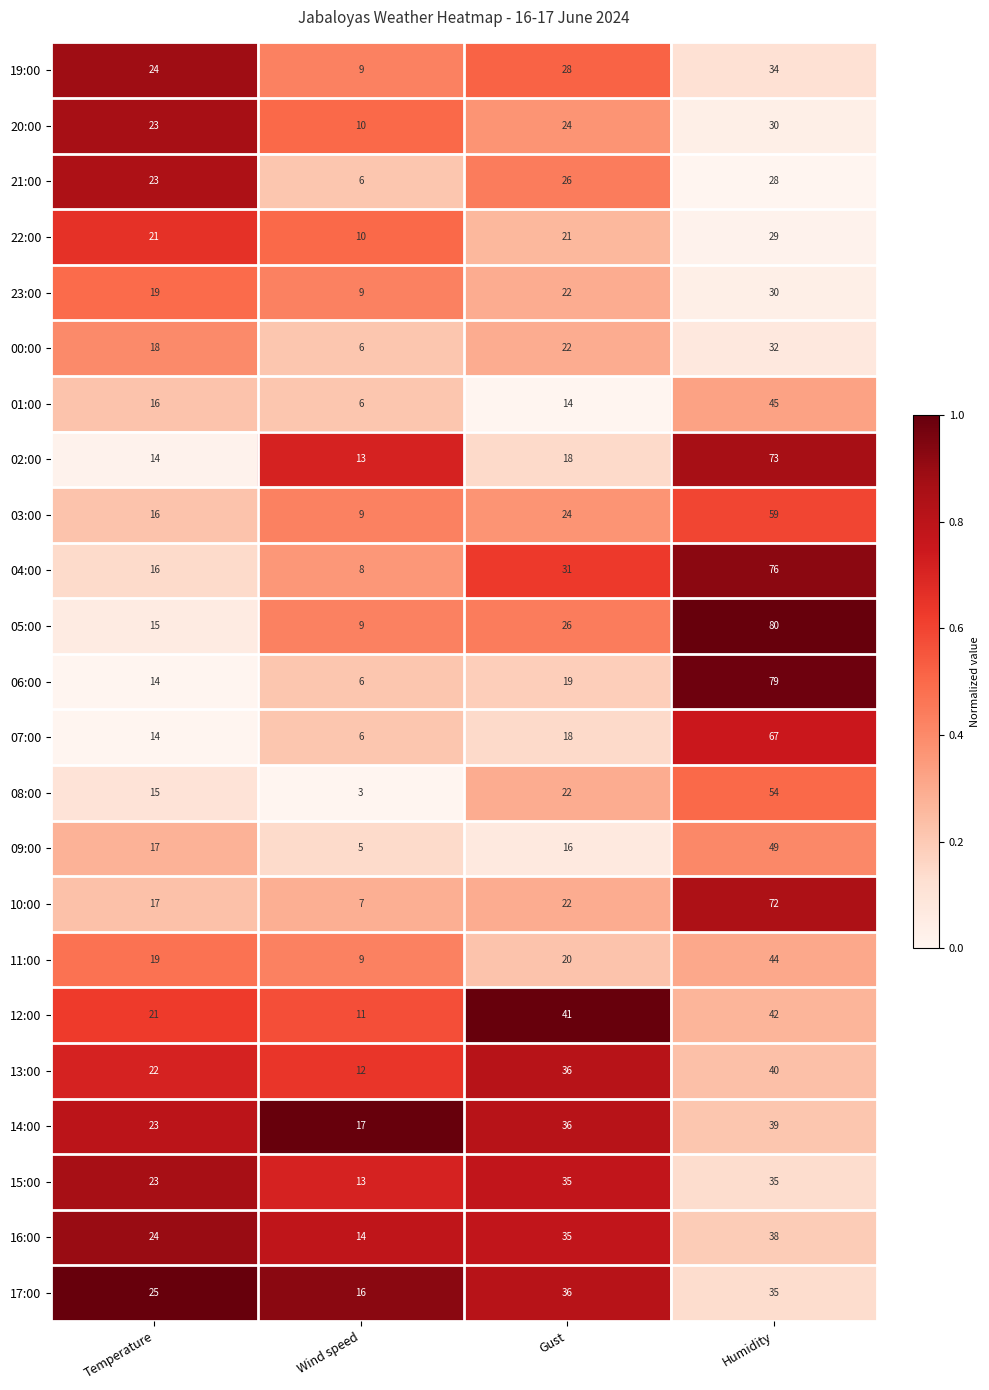

At which category is the sum across all series the highest?

Humidity